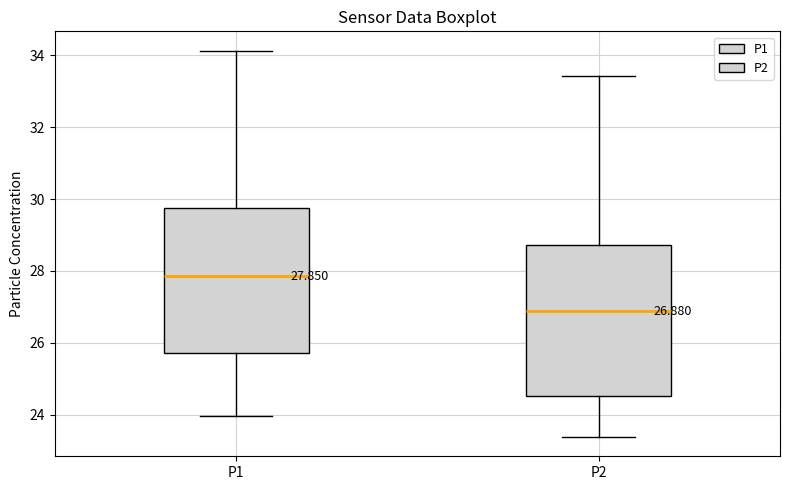

Which box has the highest median line?

P1